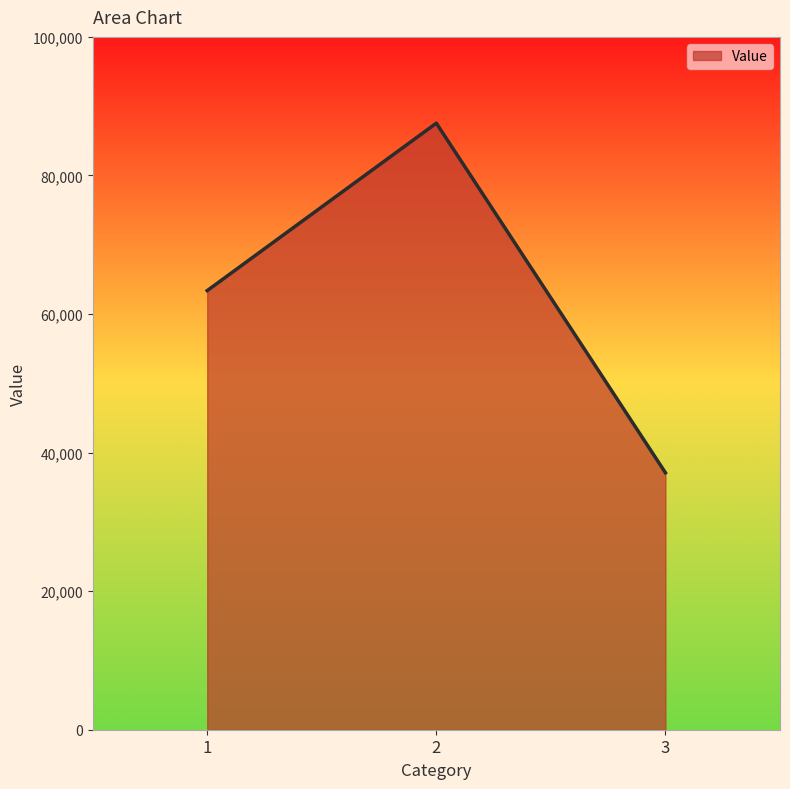

List the labels in order of value, largest first.

2, 1, 3